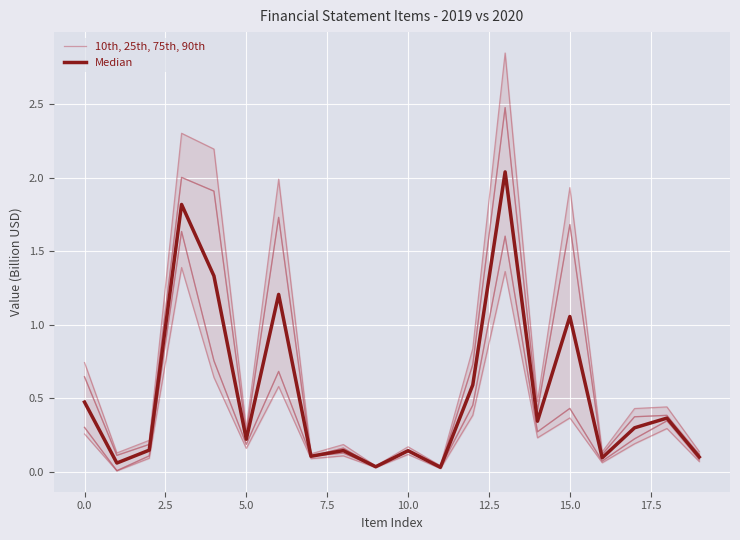

The value of 10th, 25th, 75th, 90th at 17.5 is 0.0. True or false?

False